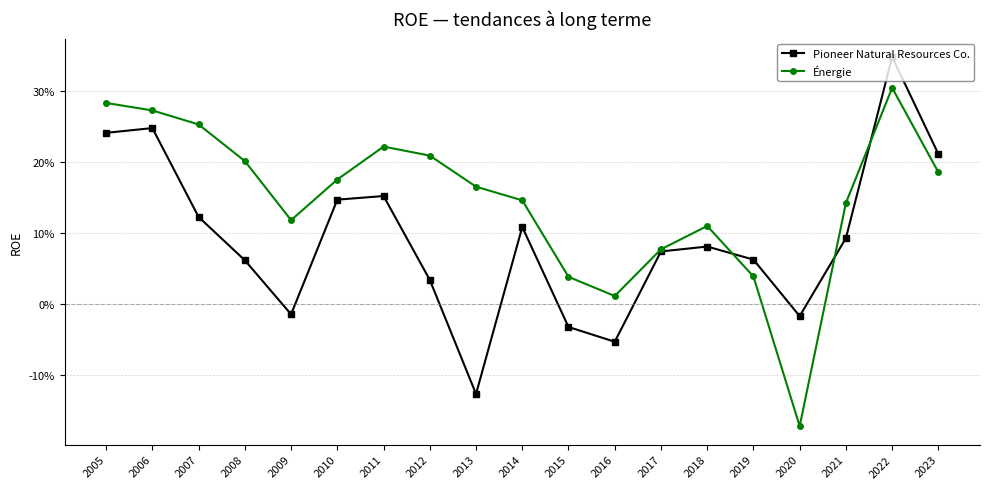

Is this an area chart (filled region under the line)?

No